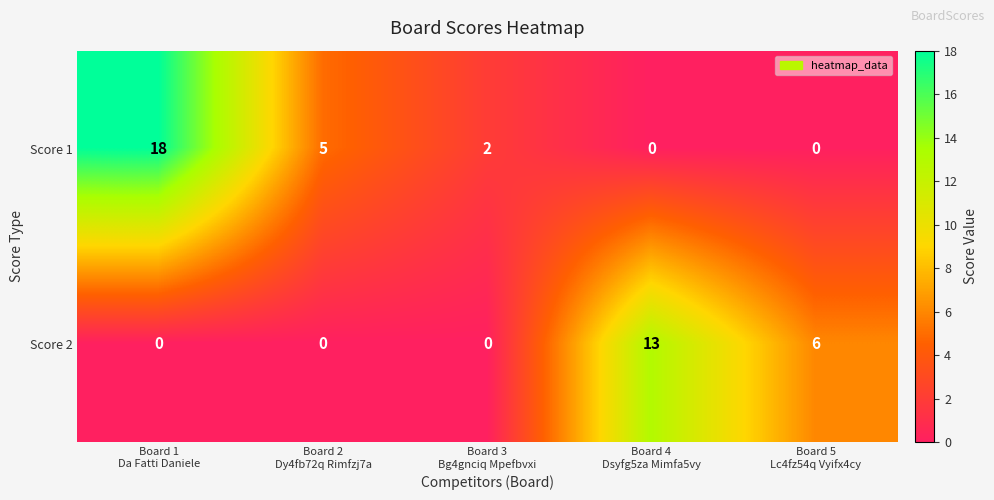

At which category is the sum across all series the highest?

Board 1
Da Fatti Daniele